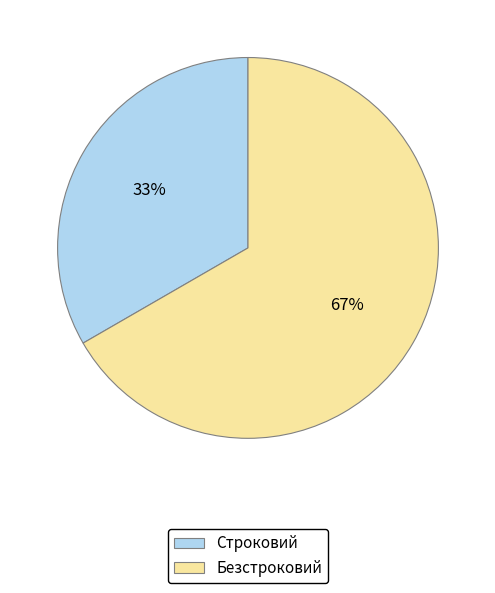

Approximately how many times larger is the value at Безстроковий compared to Строковий?

2.0